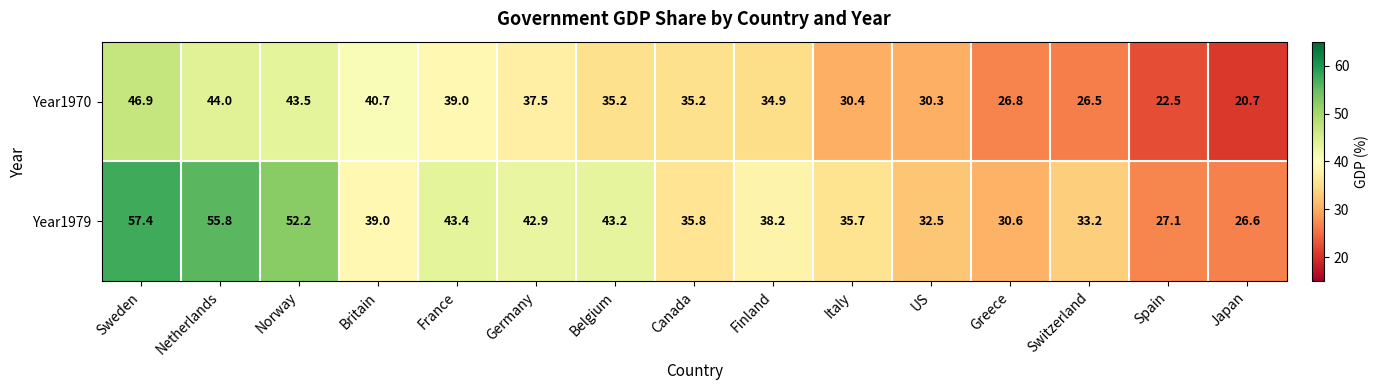

Reading left to right, transcribe all the data shown in this chart.

Year1970: Sweden=46.9	Netherlands=44.0	Norway=43.5	Britain=40.7	France=39.0	Germany=37.5	Belgium=35.2	Canada=35.2	Finland=34.9	Italy=30.4	US=30.3	Greece=26.8	Switzerland=26.5	Spain=22.5	Japan=20.7
Year1979: Sweden=57.4	Netherlands=55.8	Norway=52.2	Britain=39.0	France=43.4	Germany=42.9	Belgium=43.2	Canada=35.8	Finland=38.2	Italy=35.7	US=32.5	Greece=30.6	Switzerland=33.2	Spain=27.1	Japan=26.6